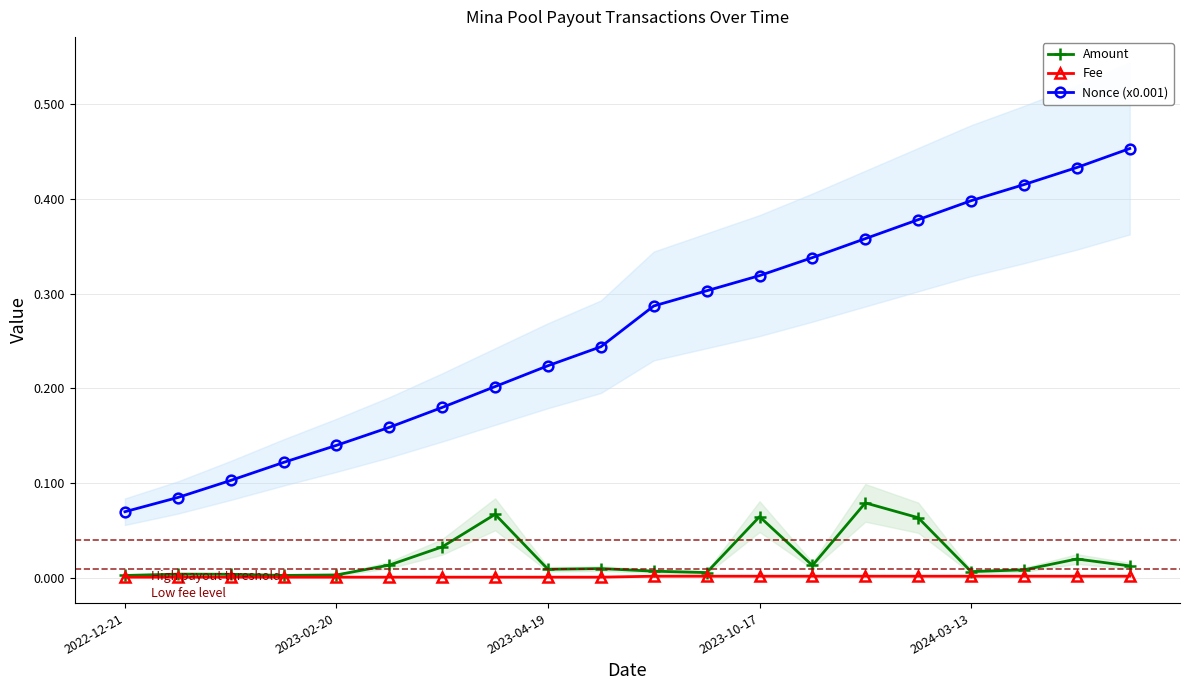

Where is Nonce (x0.001) nearest to the value 0?

2022-12-21